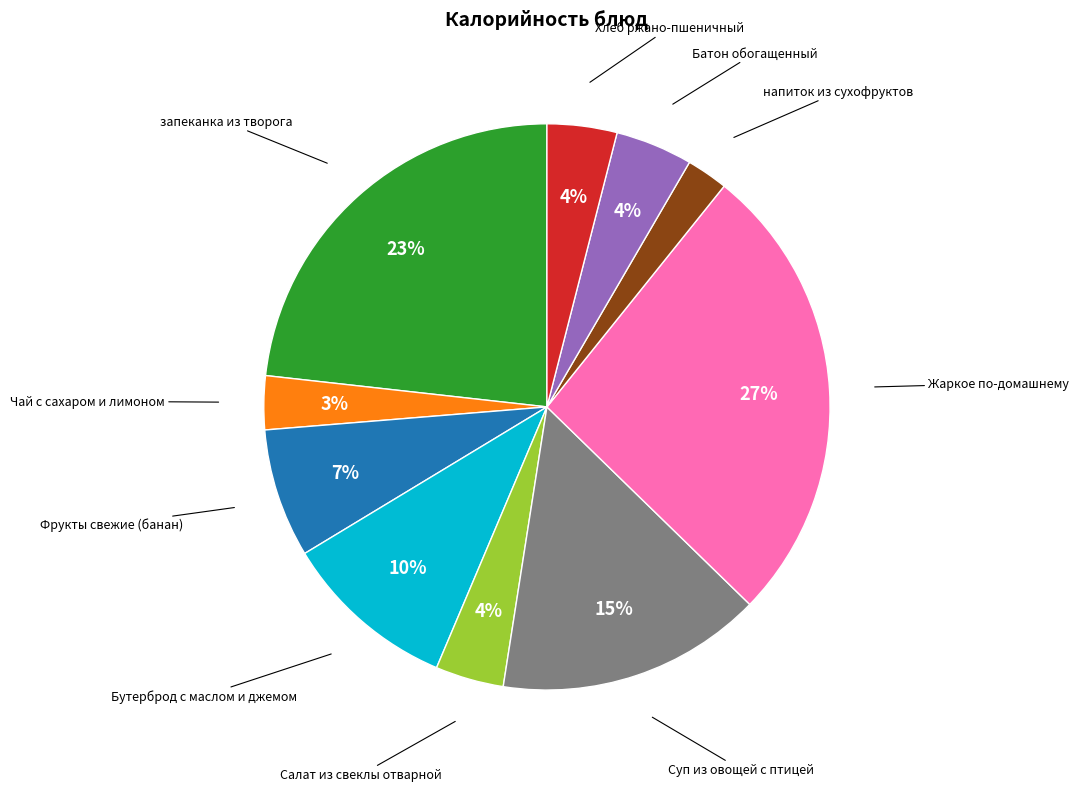

True or false: Хлеб ржано-пшеничный accounts for 4% of the total.

True